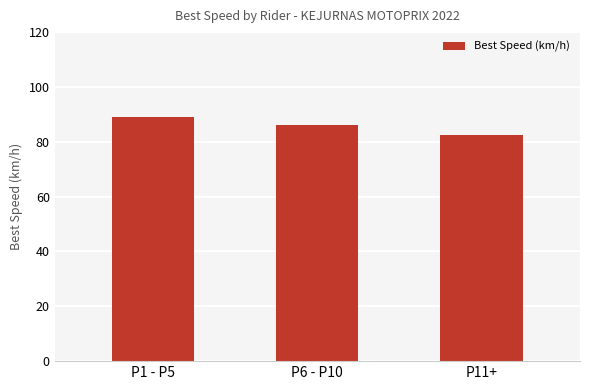

List the labels in order of value, smallest first.

P11+, P6 - P10, P1 - P5